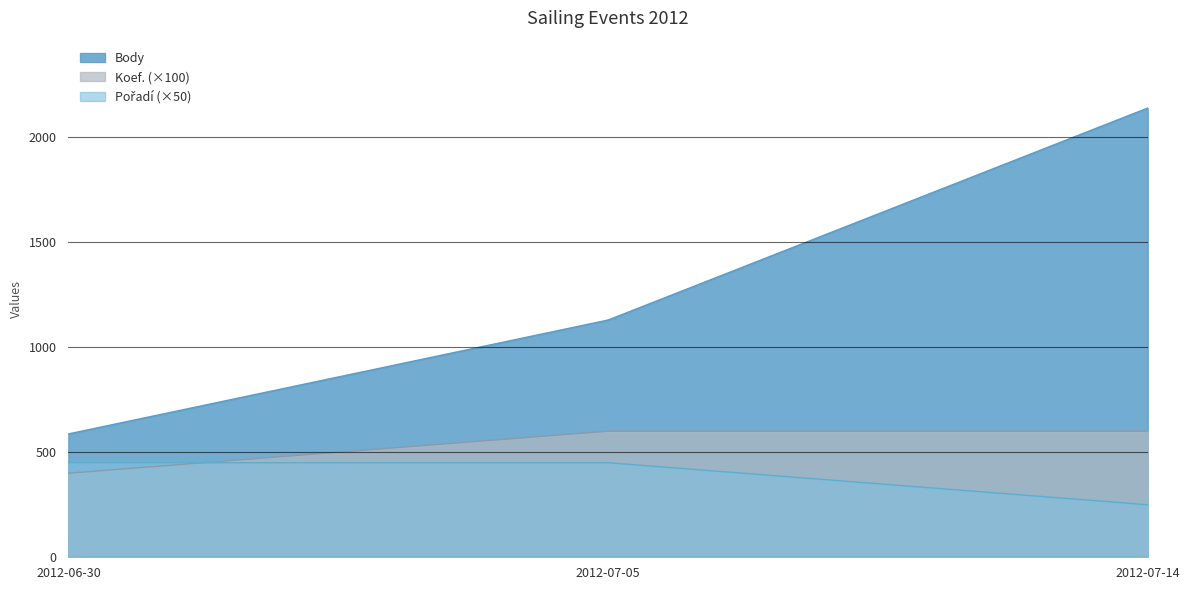

Reading left to right, transcribe all the data shown in this chart.

Body: 2012-06-30=587	2012-07-05=1129	2012-07-14=2138
Koef.: 2012-06-30=4	2012-07-05=6	2012-07-14=6
Pořadí: 2012-06-30=9	2012-07-05=9	2012-07-14=5